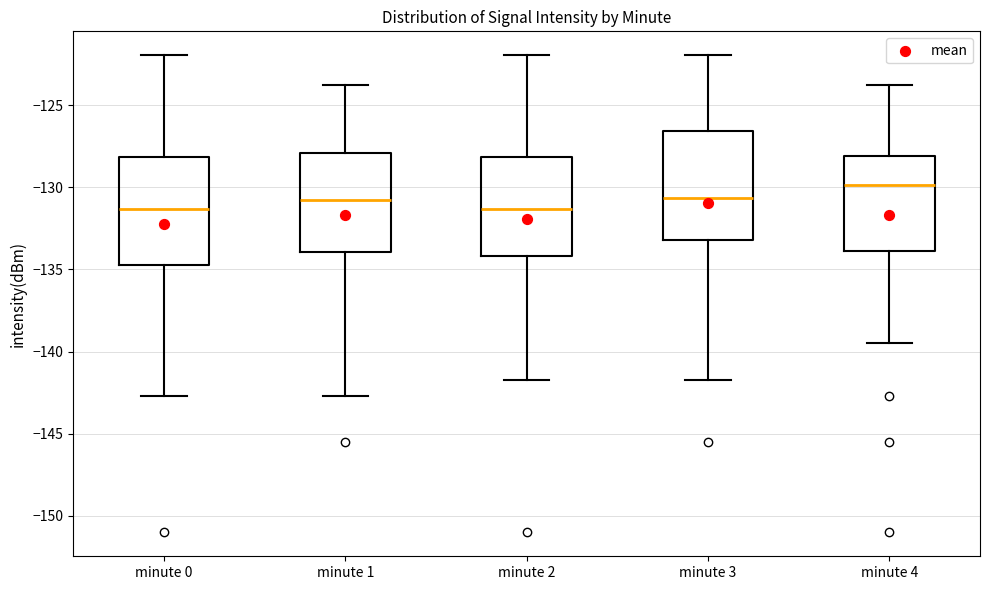

Reading left to right, read every box against the y-axis: the position of its median line, the range the box covers, and the ends of its whiskers. The values are not printed on the chart, so give them approximately, as read against the axis.

minute 0: median -131.5, box -134.5 to -128.0, whiskers -142.5 to -122.0
minute 1: median -131.0, box -134.0 to -128.0, whiskers -142.5 to -124.0
minute 2: median -131.5, box -134.0 to -128.0, whiskers -141.5 to -122.0
minute 3: median -130.5, box -133.0 to -126.5, whiskers -141.5 to -122.0
minute 4: median -130.0, box -134.0 to -128.0, whiskers -139.5 to -124.0